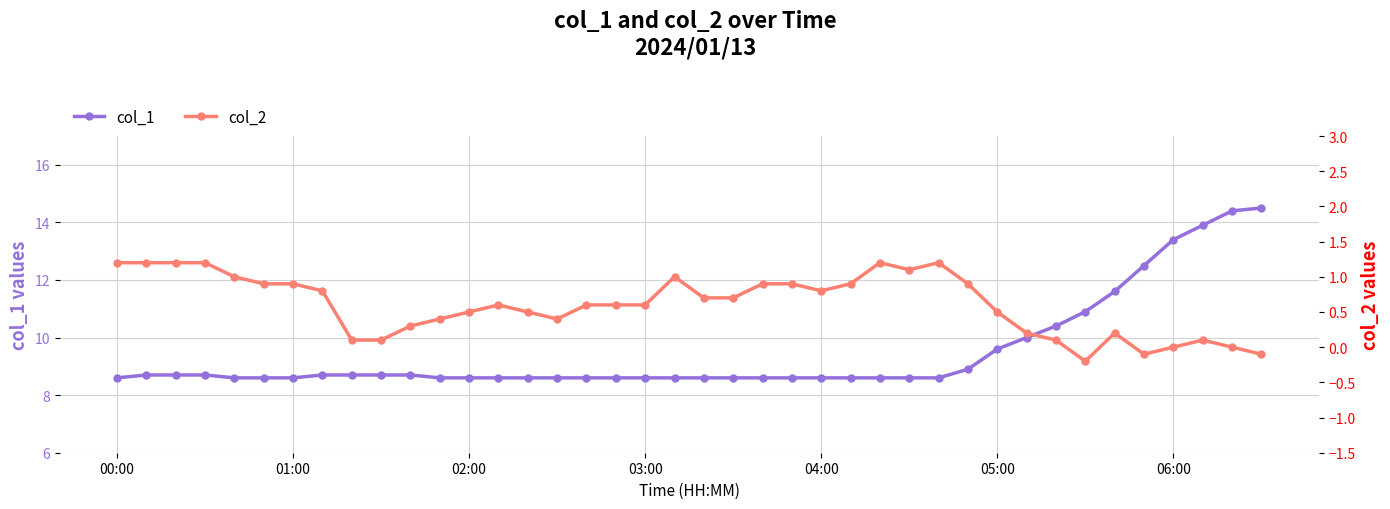

Which series has the largest total across all categories?

col_1